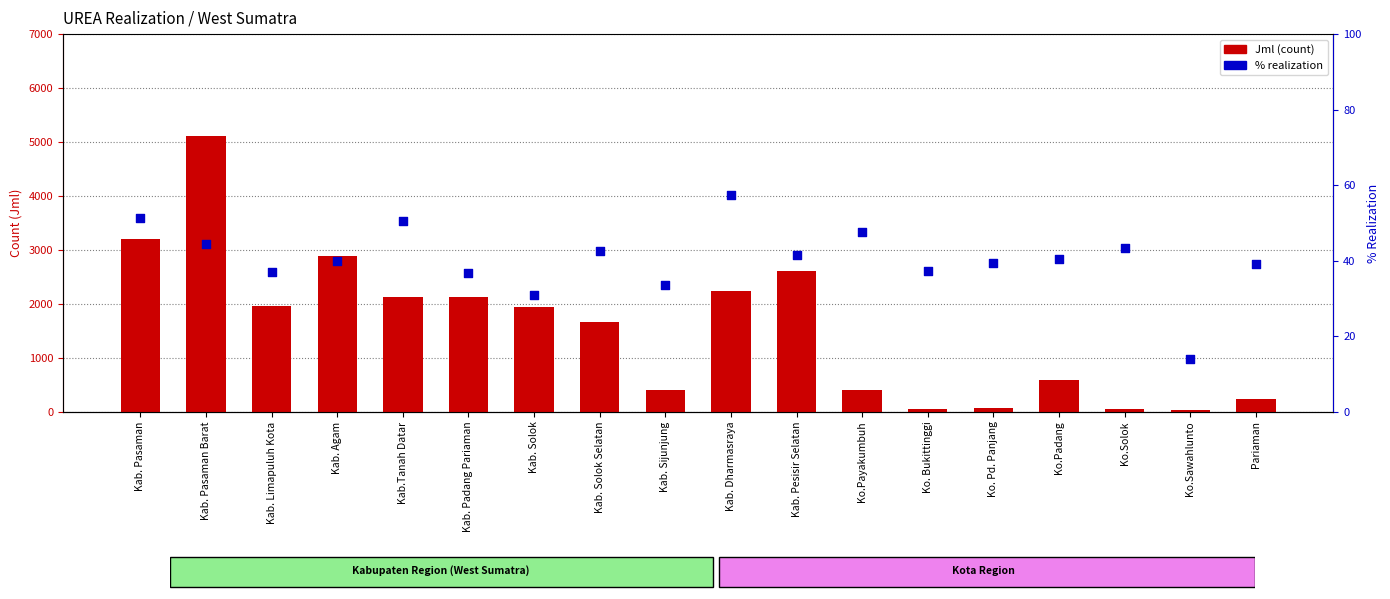

Which series reaches the maximum Y coordinate?

Jml (count)